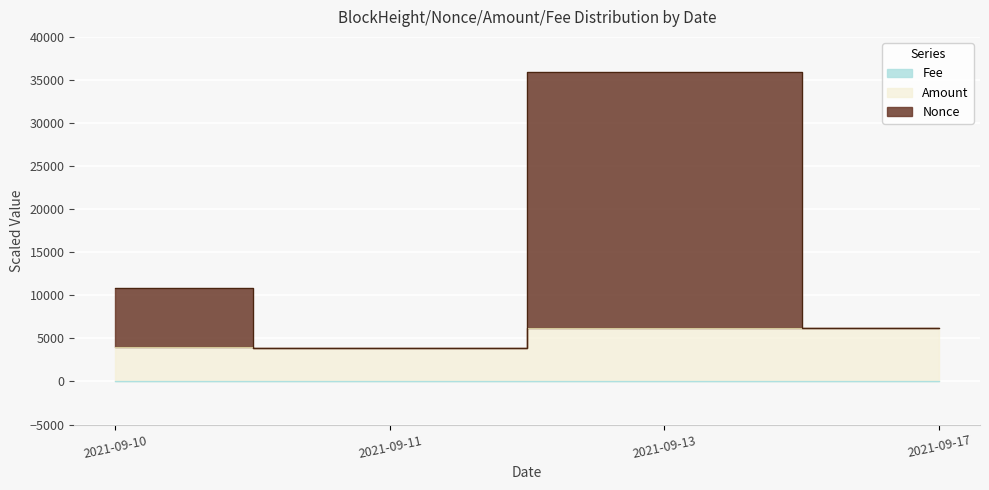

Which has a higher value, 2021-09-17 or 2021-09-13?

2021-09-13